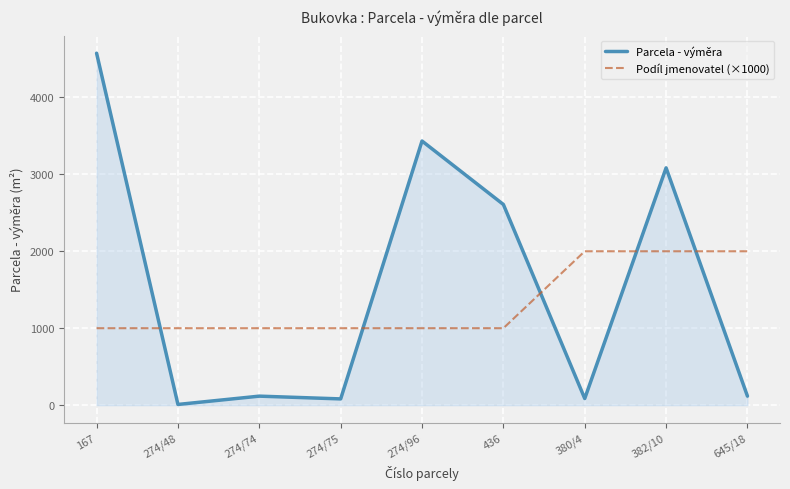

Which series has the largest range (max minus min)?

Parcela - výměra